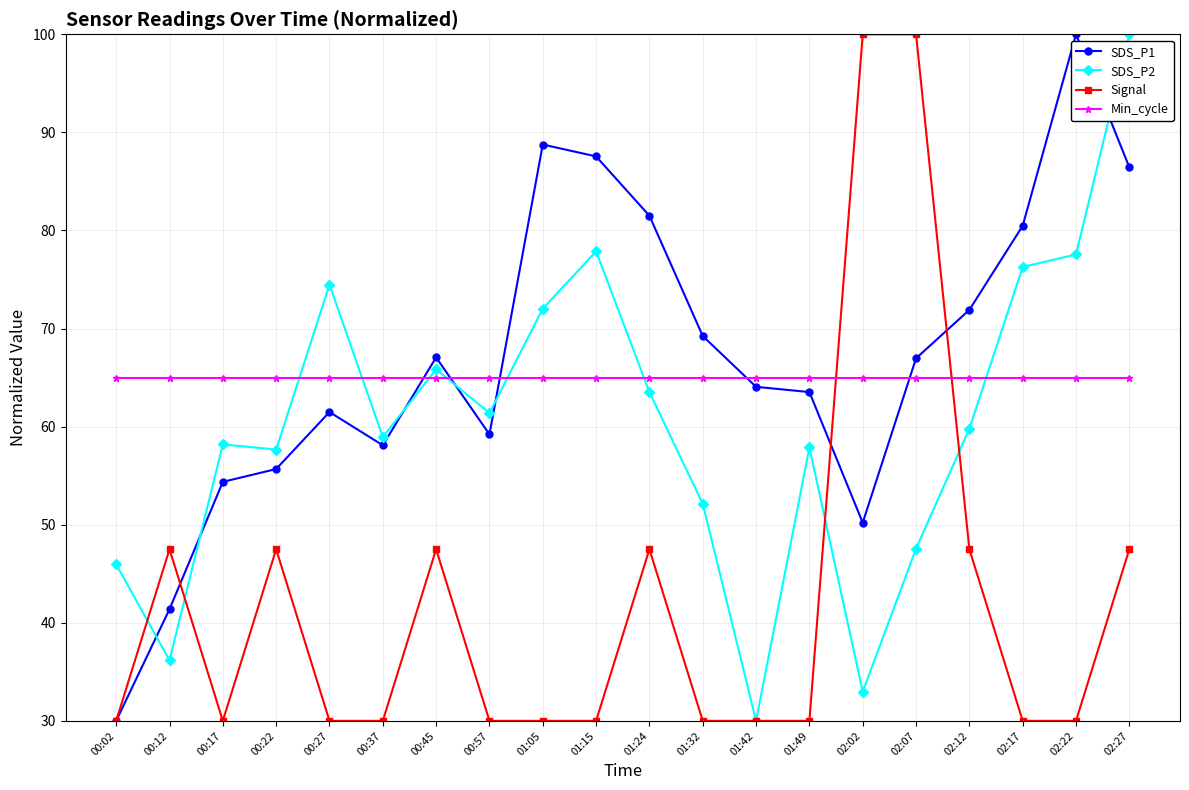

What is the smallest value displayed?

30.0